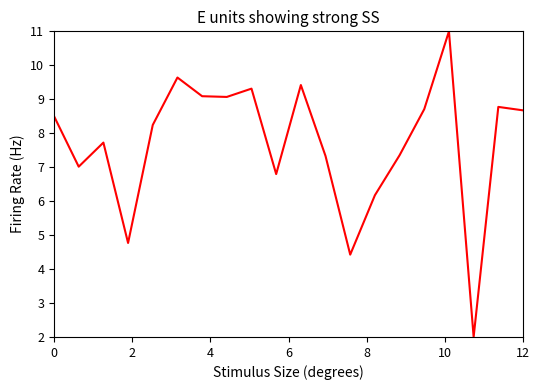

True or false: the data has more than 2 interior local peaks.

True